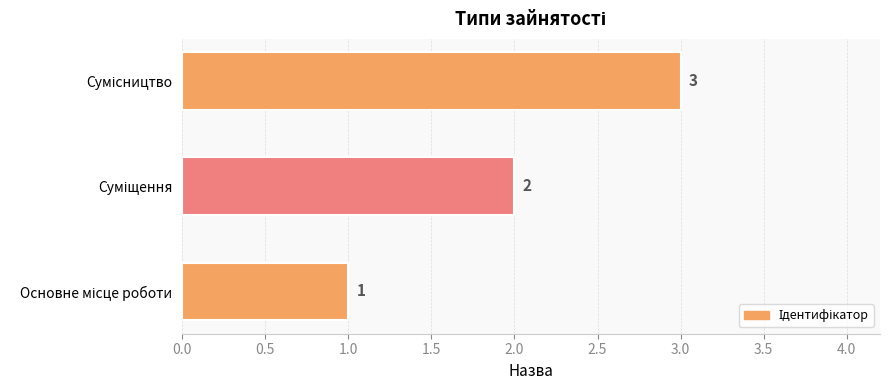

Count the values in the range 1 to 3.

3